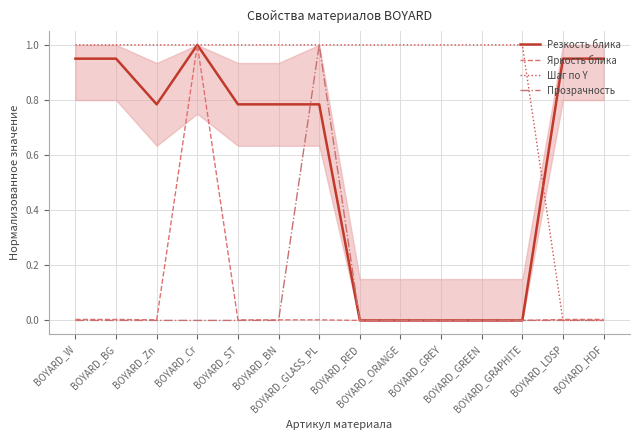

What is the label of the 3rd point from the left?

BOYARD_Zn